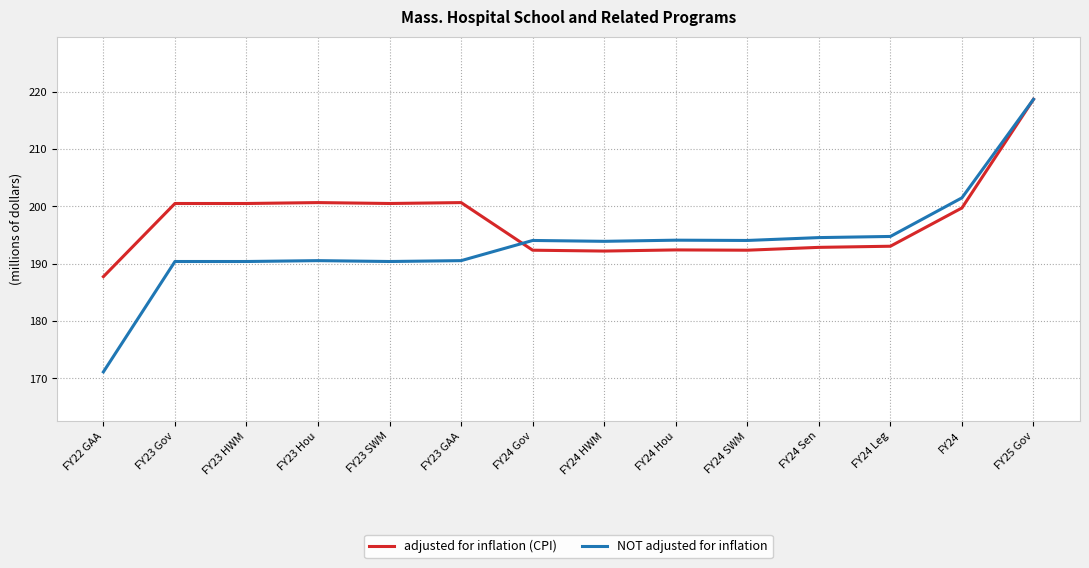

True or false: adjusted for inflation (CPI) and NOT adjusted for inflation intersect in this chart.

True